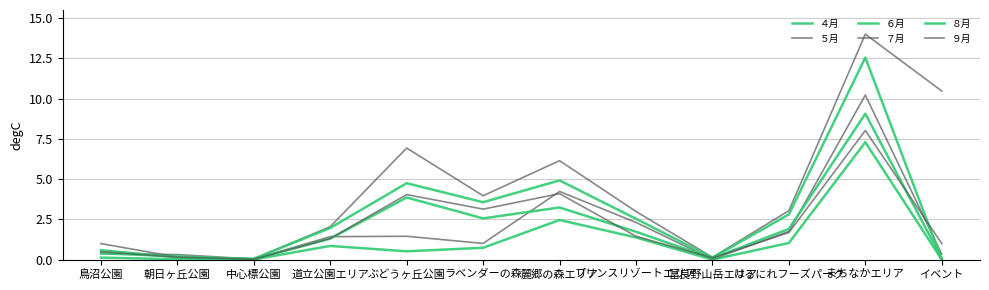

Does the chart have visible grid lines?

Yes